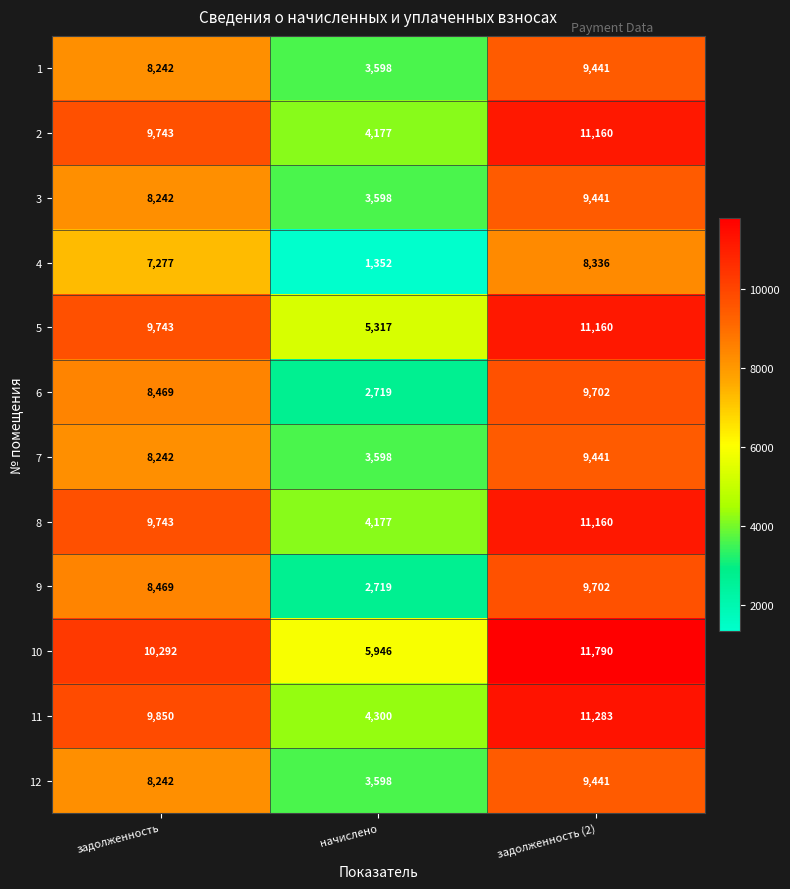

Count the 2 values in the range 4177 to 11160.

3